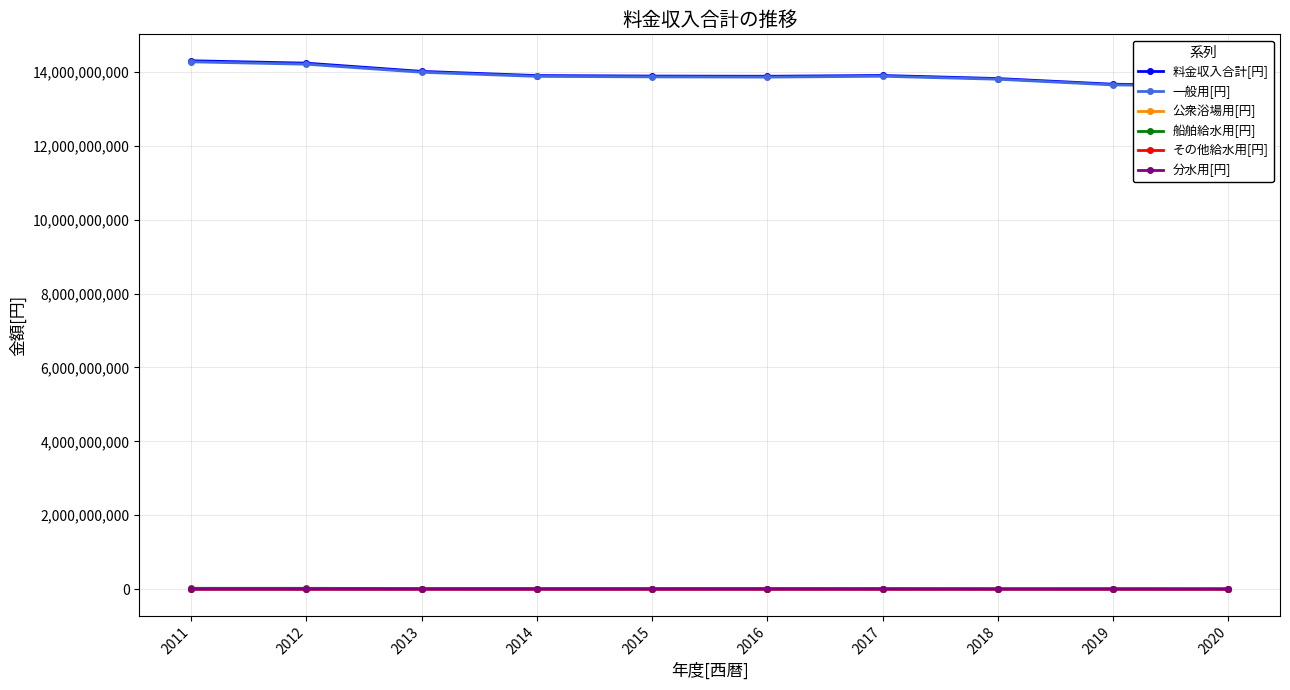

How many distinct data groups are displayed?

6